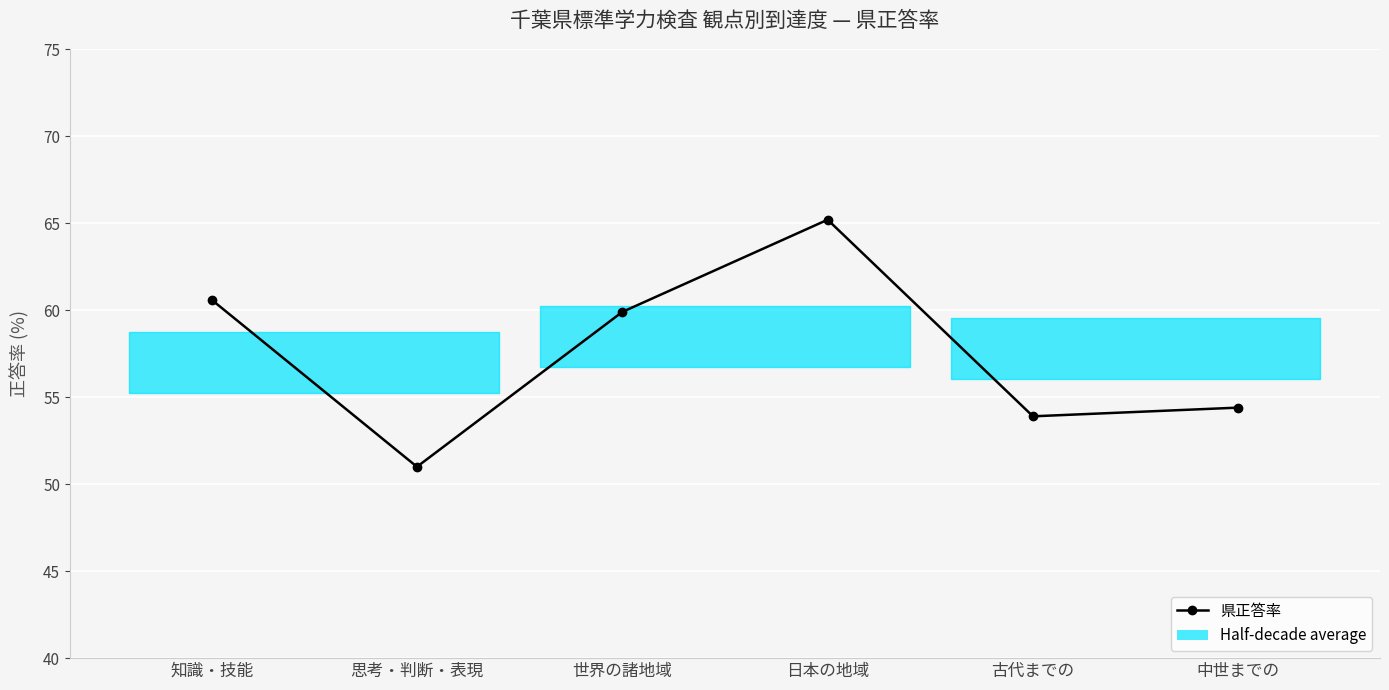

Reading left to right, transcribe all the data shown in this chart.

知識・技能=60.6	思考・判断・表現=51.0	世界の諸地域=59.9	日本の地域=65.2	古代までの=53.9	中世までの=54.4